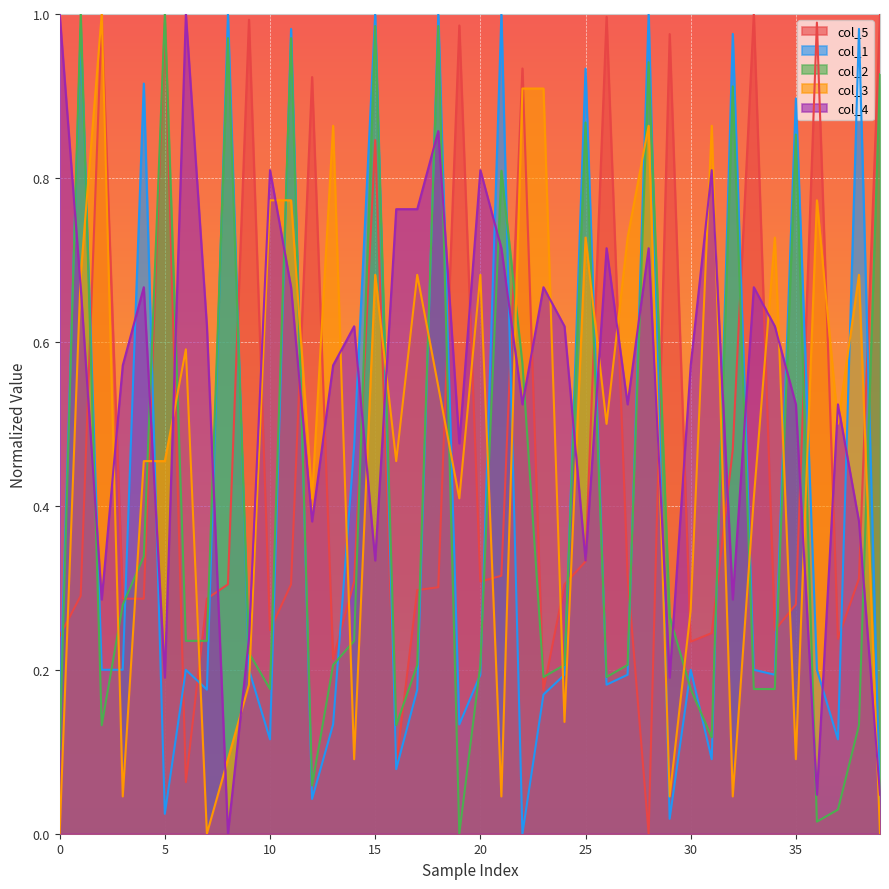

Is the value of col_2 at 25 greater than the value of col_5 at 33?

No